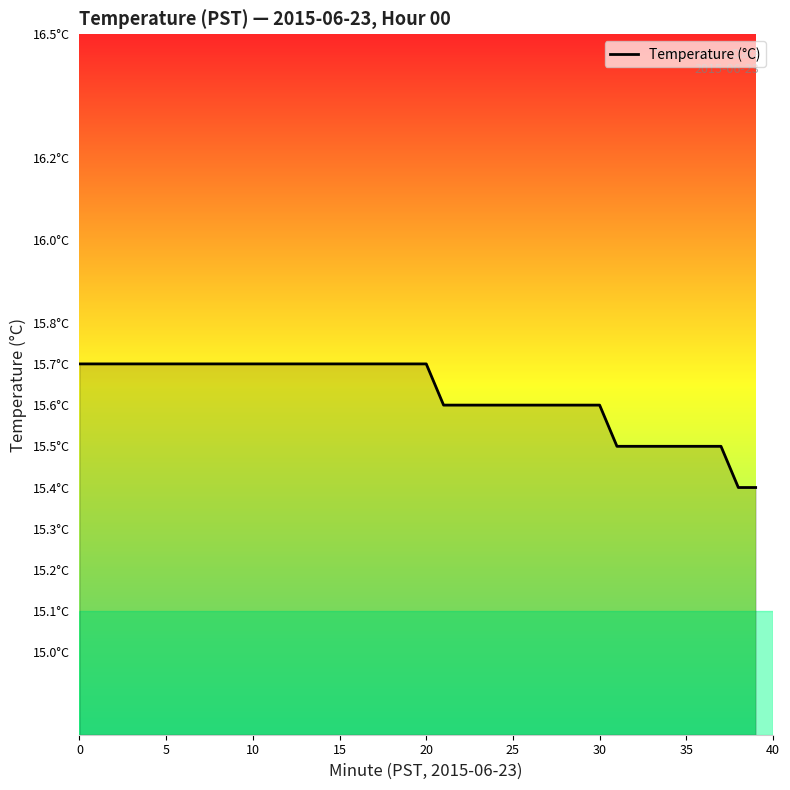

What is the maximum value shown in the chart?

15.7